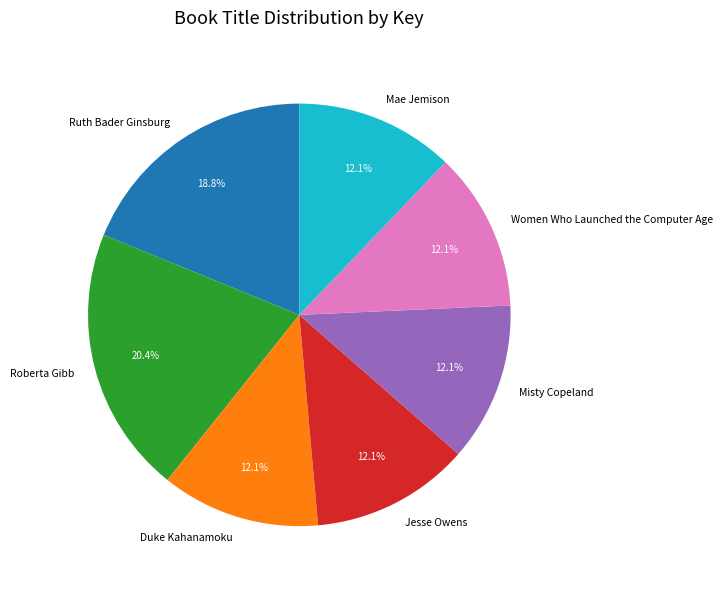

Between Roberta Gibb and Misty Copeland, which is larger?

Roberta Gibb